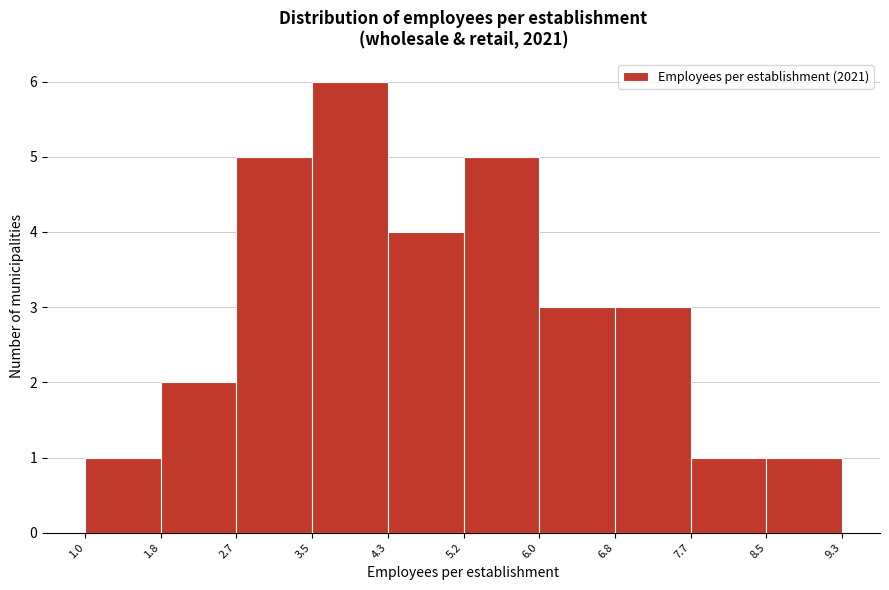

Reading left to right, list every bar in this chart as the range it spans on the x-axis followed by its height. The values are not printed on the chart, so give them approximately, as read against the axis.

1.0 to 1.8: 1
1.8 to 2.7: 2
2.7 to 3.5: 5
3.5 to 4.3: 6
4.3 to 5.2: 4
5.2 to 6.0: 5
6.0 to 6.8: 3
6.8 to 7.7: 3
7.7 to 8.5: 1
8.5 to 9.3: 1